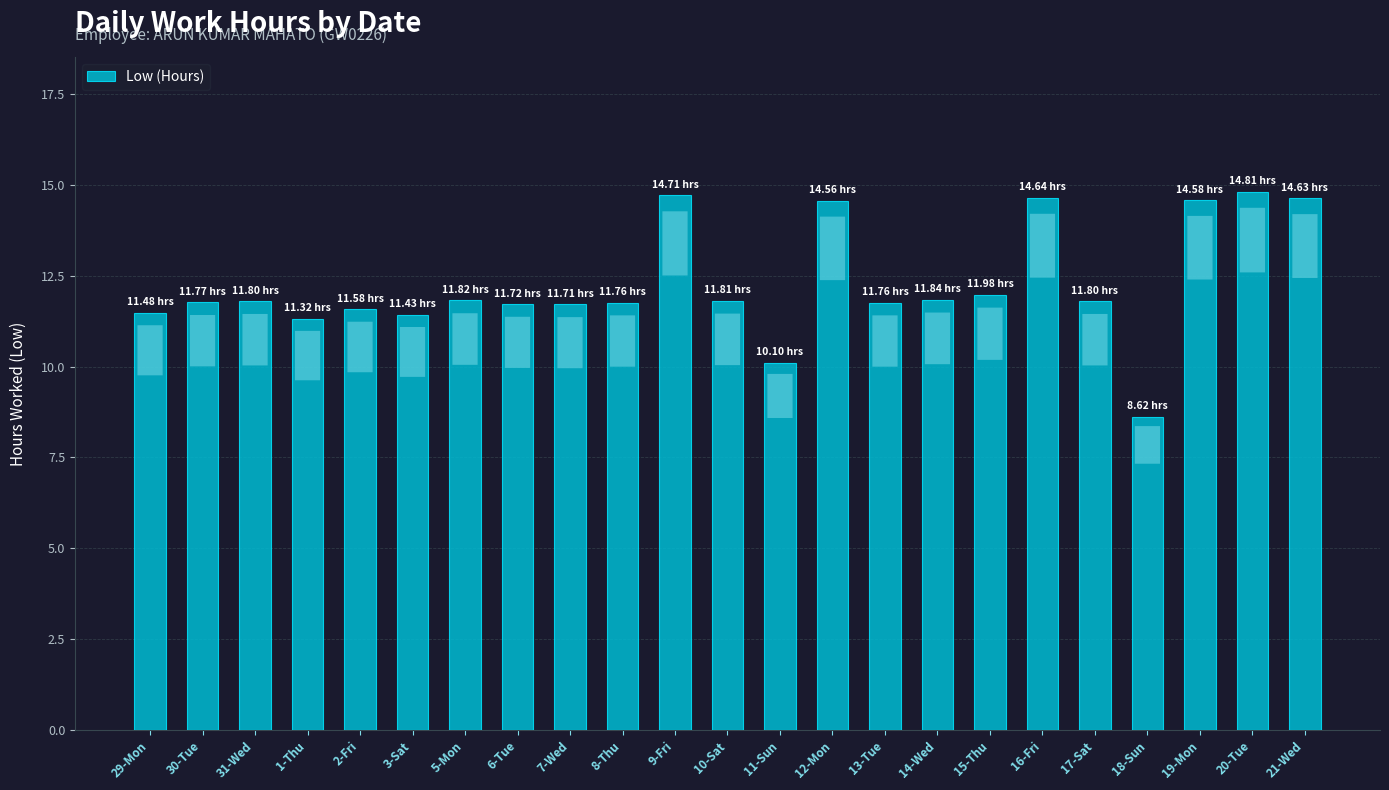

What is the average value?

12.3